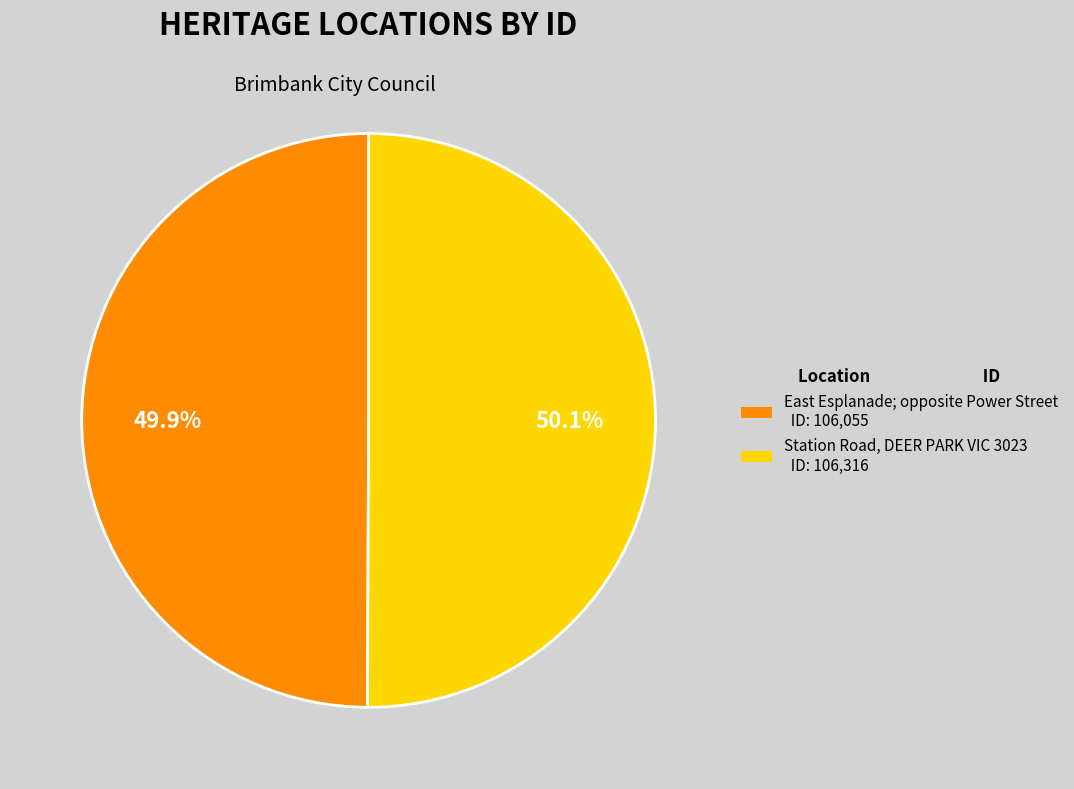

Rank the categories by value from highest to lowest.

Station Road, DEER PARK VIC 3023, East Esplanade; opposite Power Street